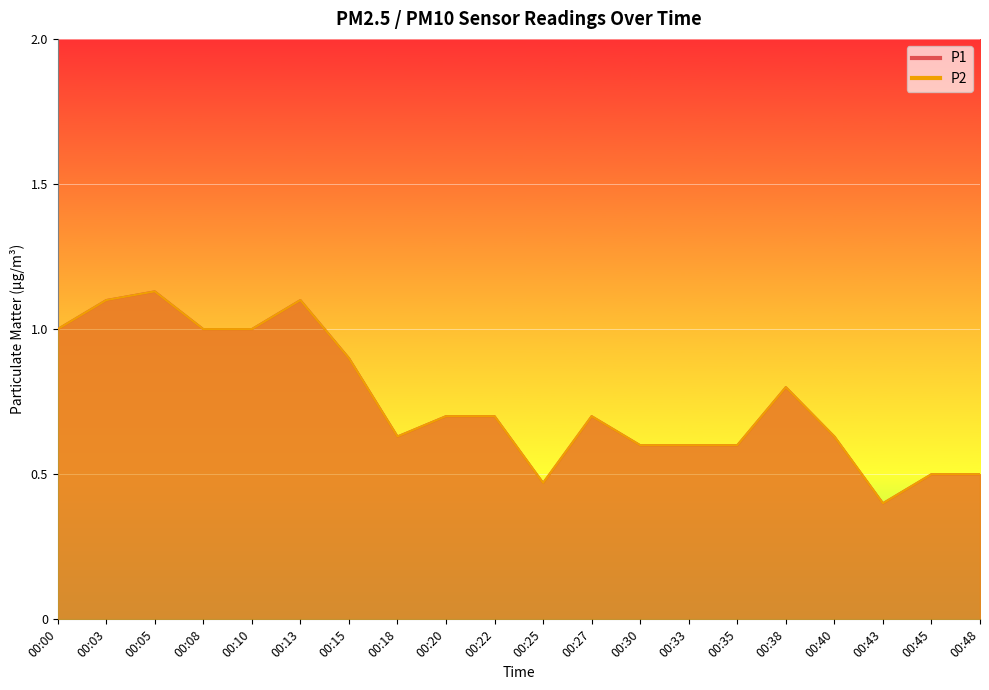

What is the total value across all series at 00:33?

1.2